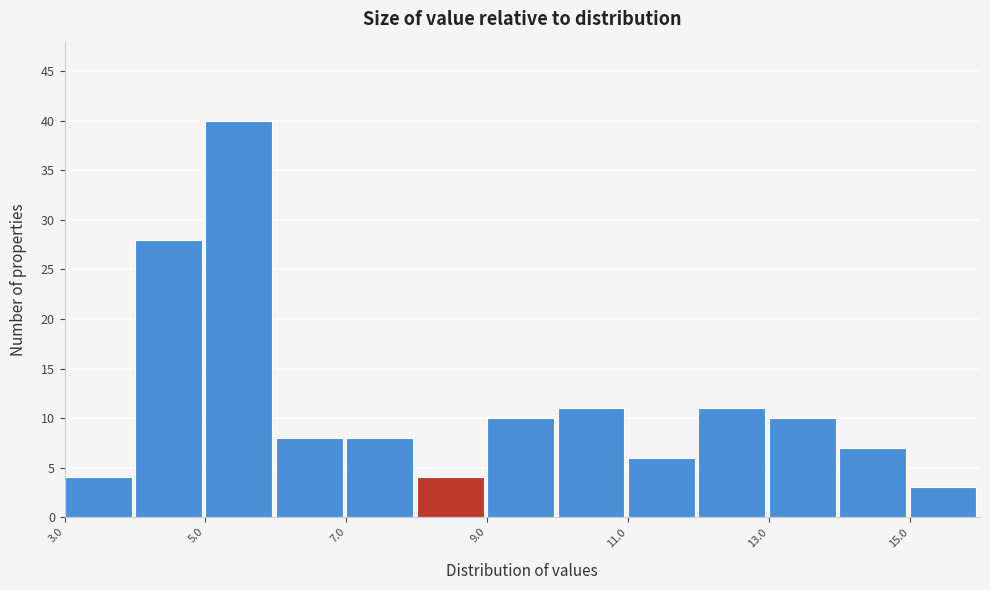

Reading left to right, transcribe this chart: for each bar, give the range it covers on the x-axis and its height. The values are not printed on the chart, so give them approximately, as read against the axis.

3 to 4: 4
4 to 5: 28
5 to 6: 40
6 to 7: 8
7 to 8: 8
8 to 9: 4
9 to 10: 10
10 to 11: 11
11 to 12: 6
12 to 13: 11
13 to 14: 10
14 to 15: 7
15 to 16: 3